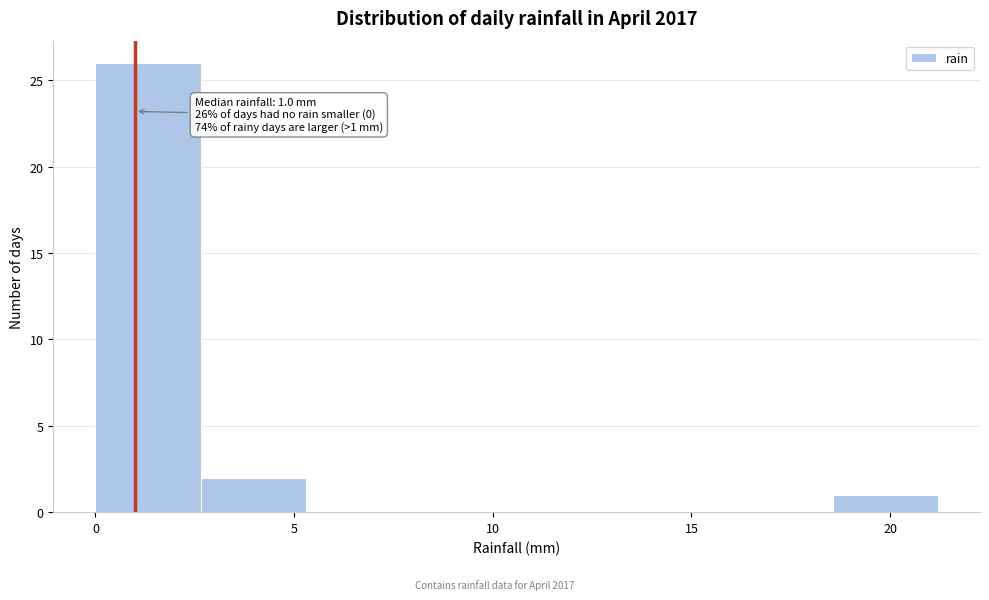

Which range on the x-axis has the tallest bar?

0.00 to 2.65